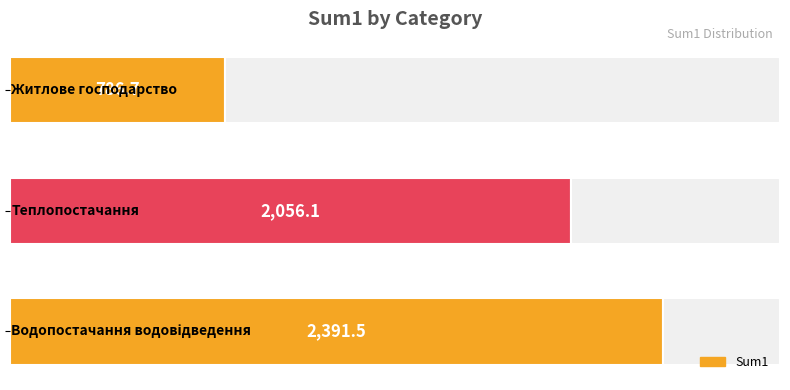

What is the average value?

1744.8